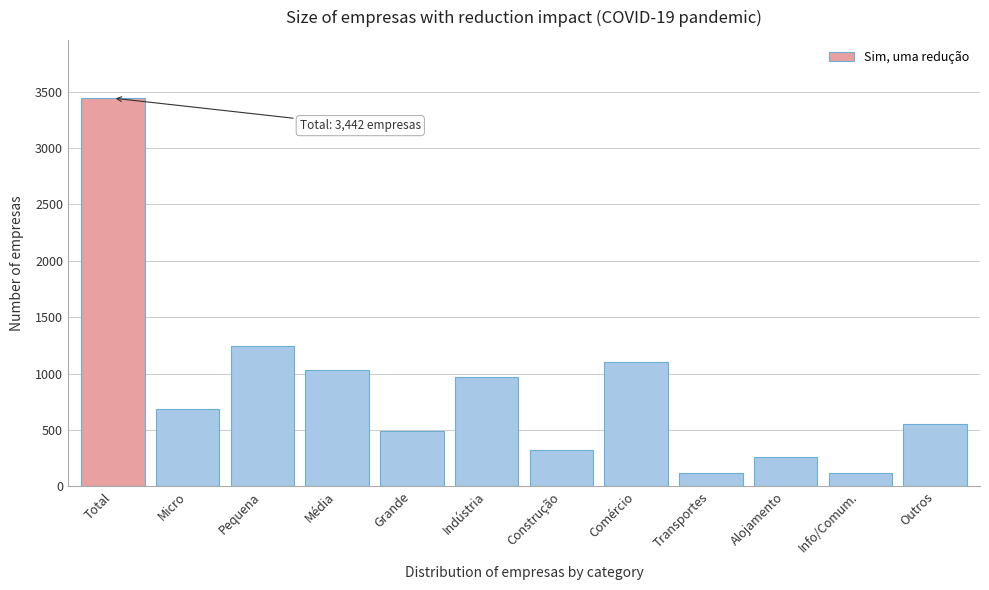

What is the ratio of the value at Info/Comum. to the value at Transportes?

1.0